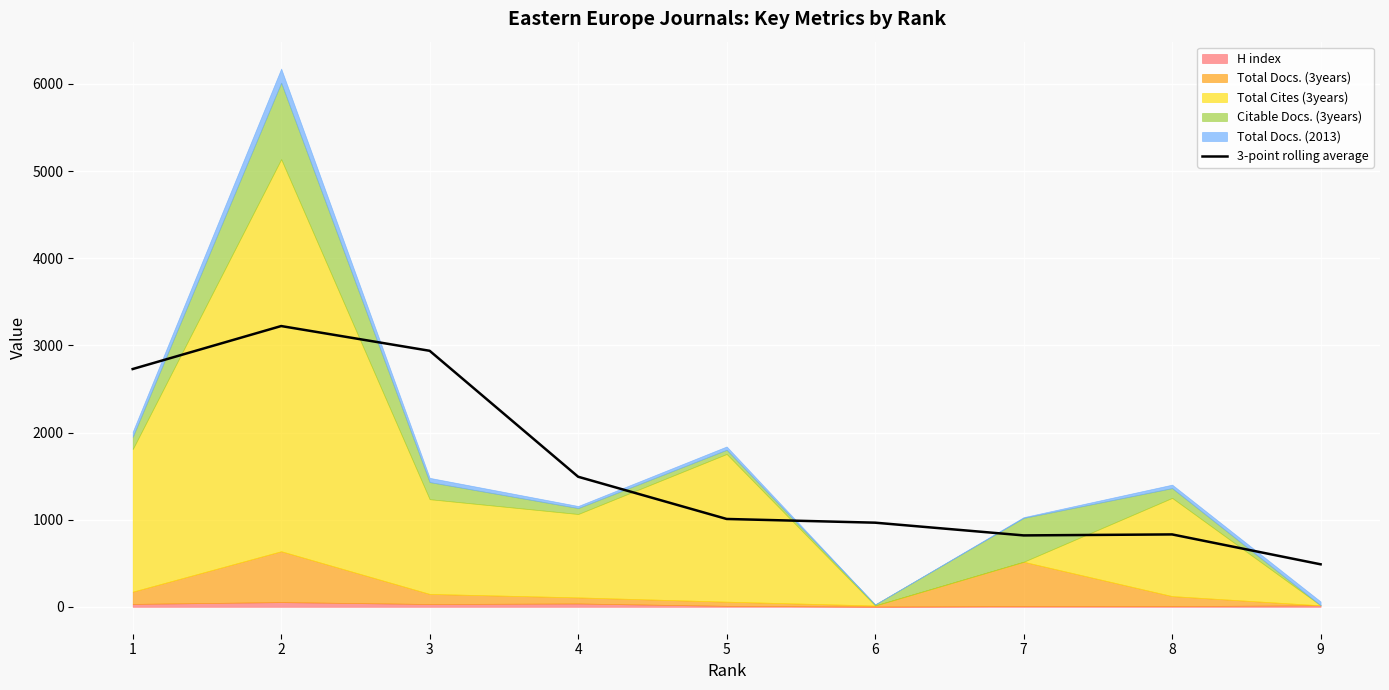

Reading left to right, transcribe all the data shown in this chart.

2728.3	3221.7	2937.7	1492.3	1008.0	965.3	819.3	830.7	487.7